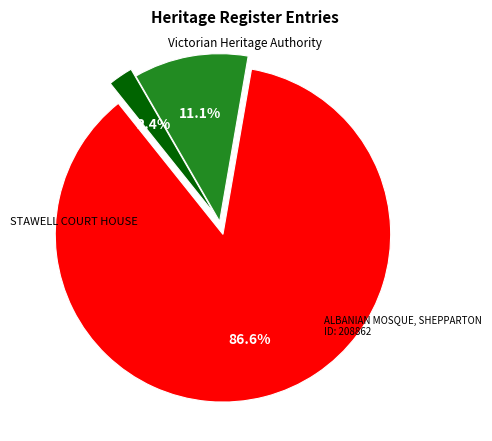

Is there a majority slice in this chart?

Yes